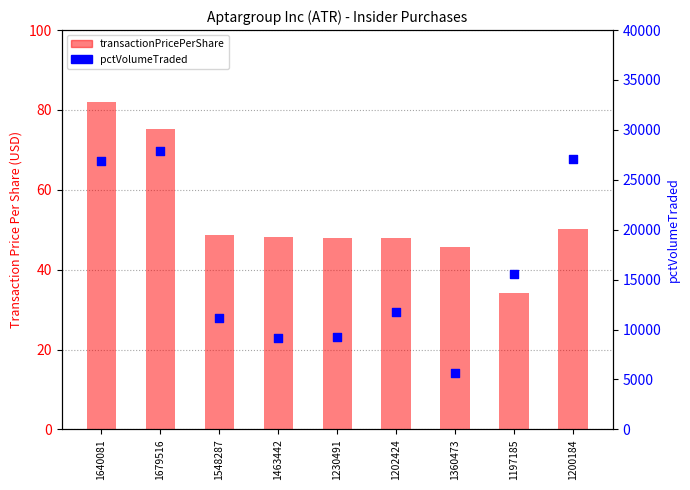

Is the value of pctVolumeTraded at 1548287 greater than the value of transactionPricePerShare at 1679516?

Yes